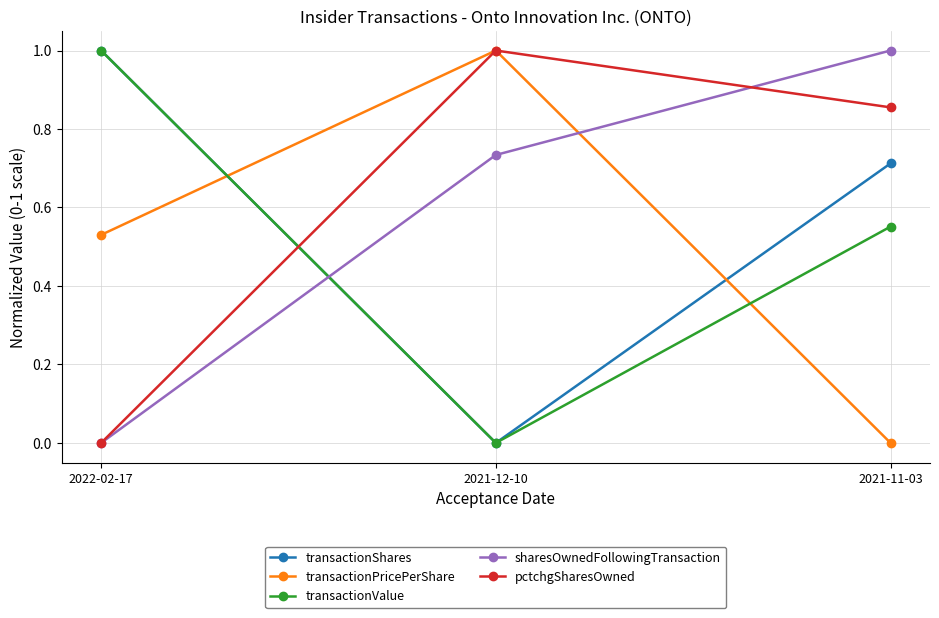

What is the difference between the highest and lowest values at 2022-02-17?

1.0